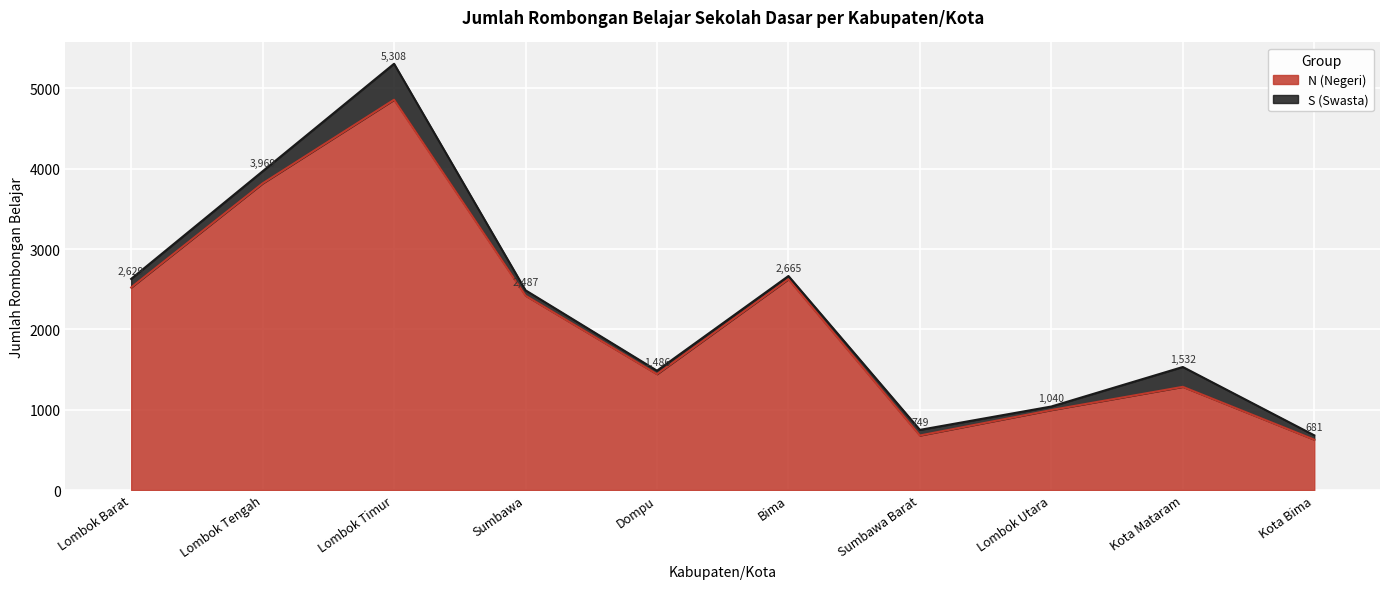

Reading left to right, transcribe all the data shown in this chart.

2522	3818	4860	2420	1443	2626	679	996	1285	627